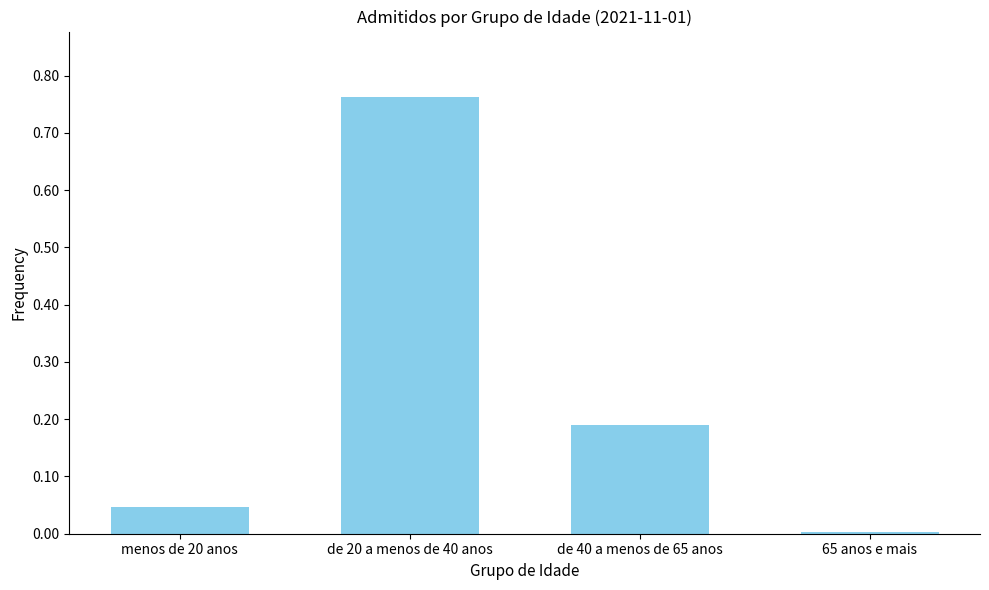

The value at menos de 20 anos is 0.0. True or false?

True